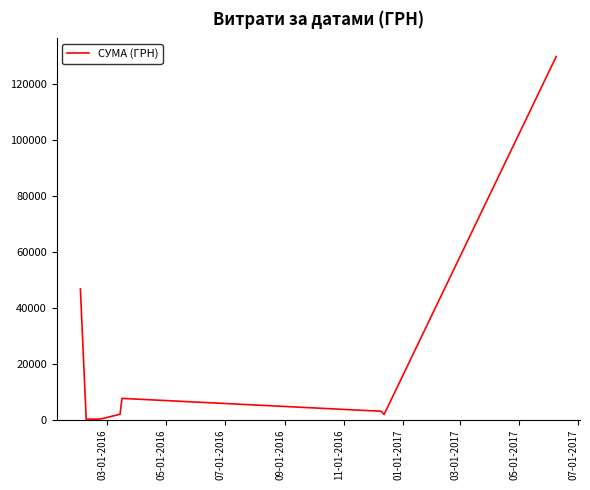

Is this an area chart (filled region under the line)?

No